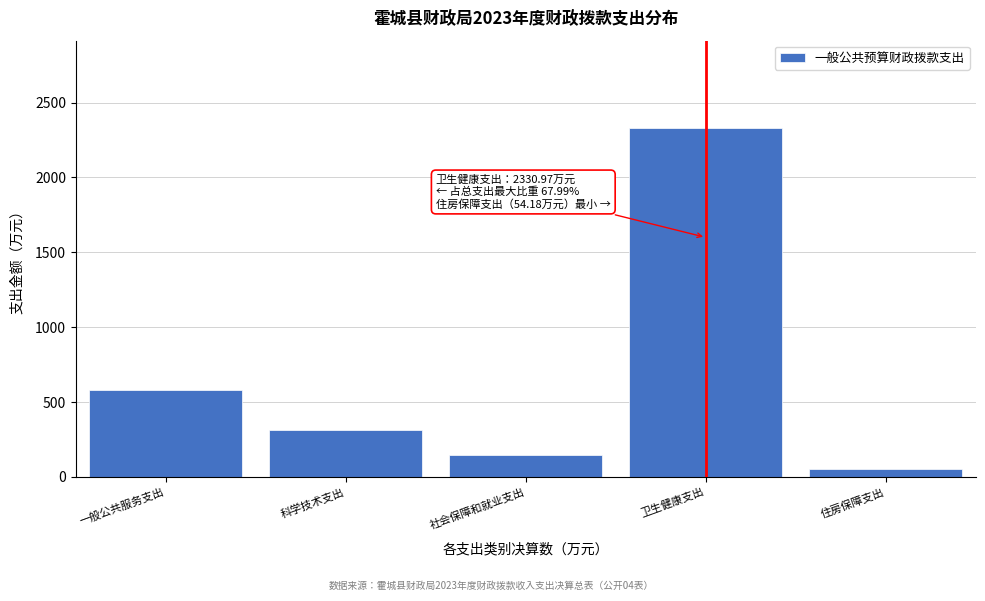

Reading right to left, what are all the values shown in this chart?

住房保障支出=54.2	卫生健康支出=2331.0	社会保障和就业支出=146.3	科学技术支出=312.3	一般公共服务支出=581.9